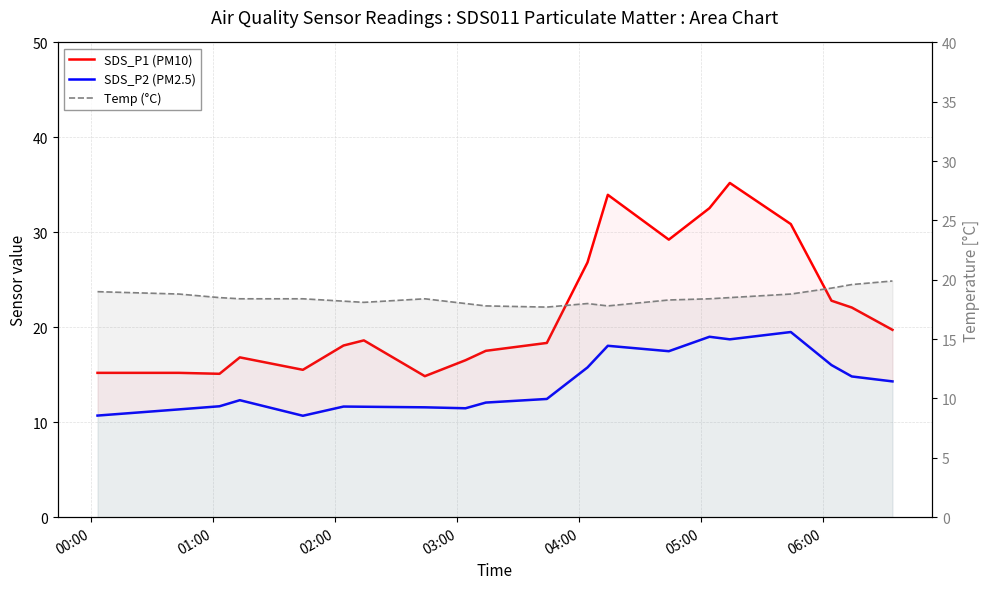

Count the number of data series in this chart.

3